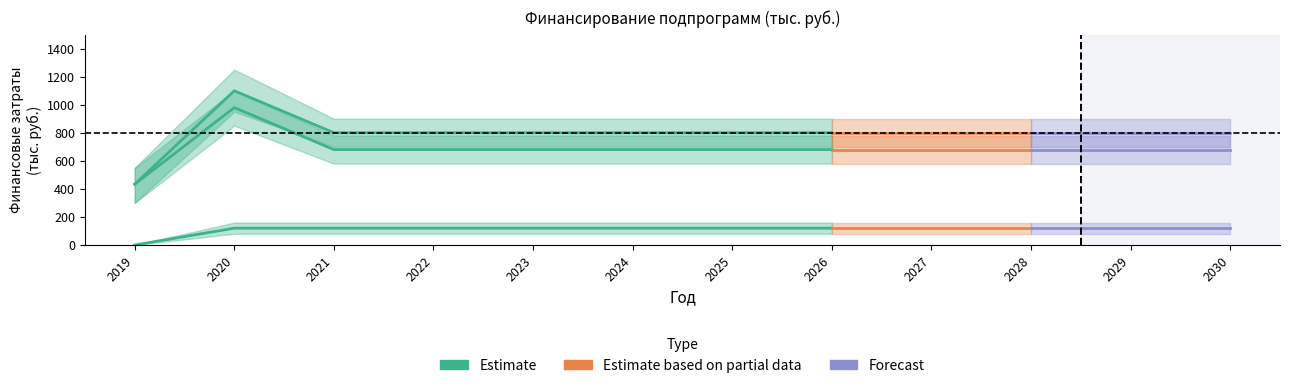

At which label is budget_gp closest to 706?

2021